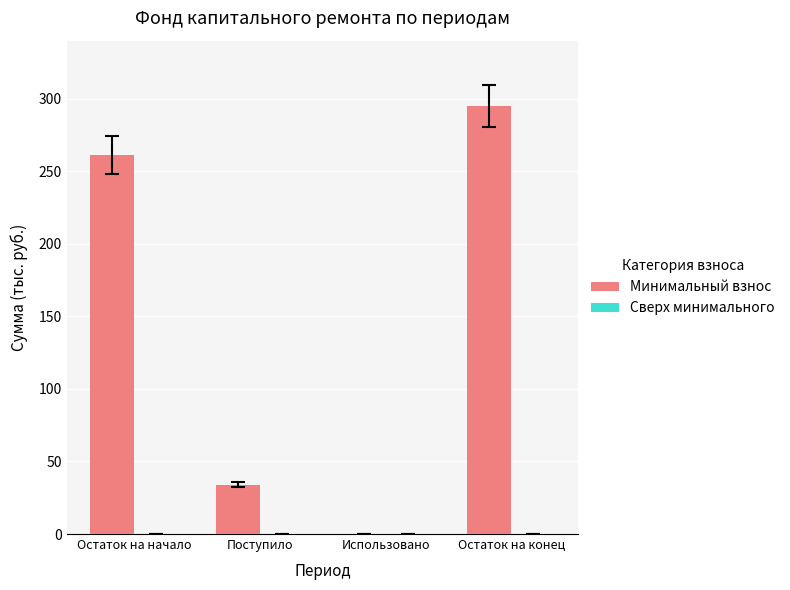

At which label is the value closest to 147?

Поступило